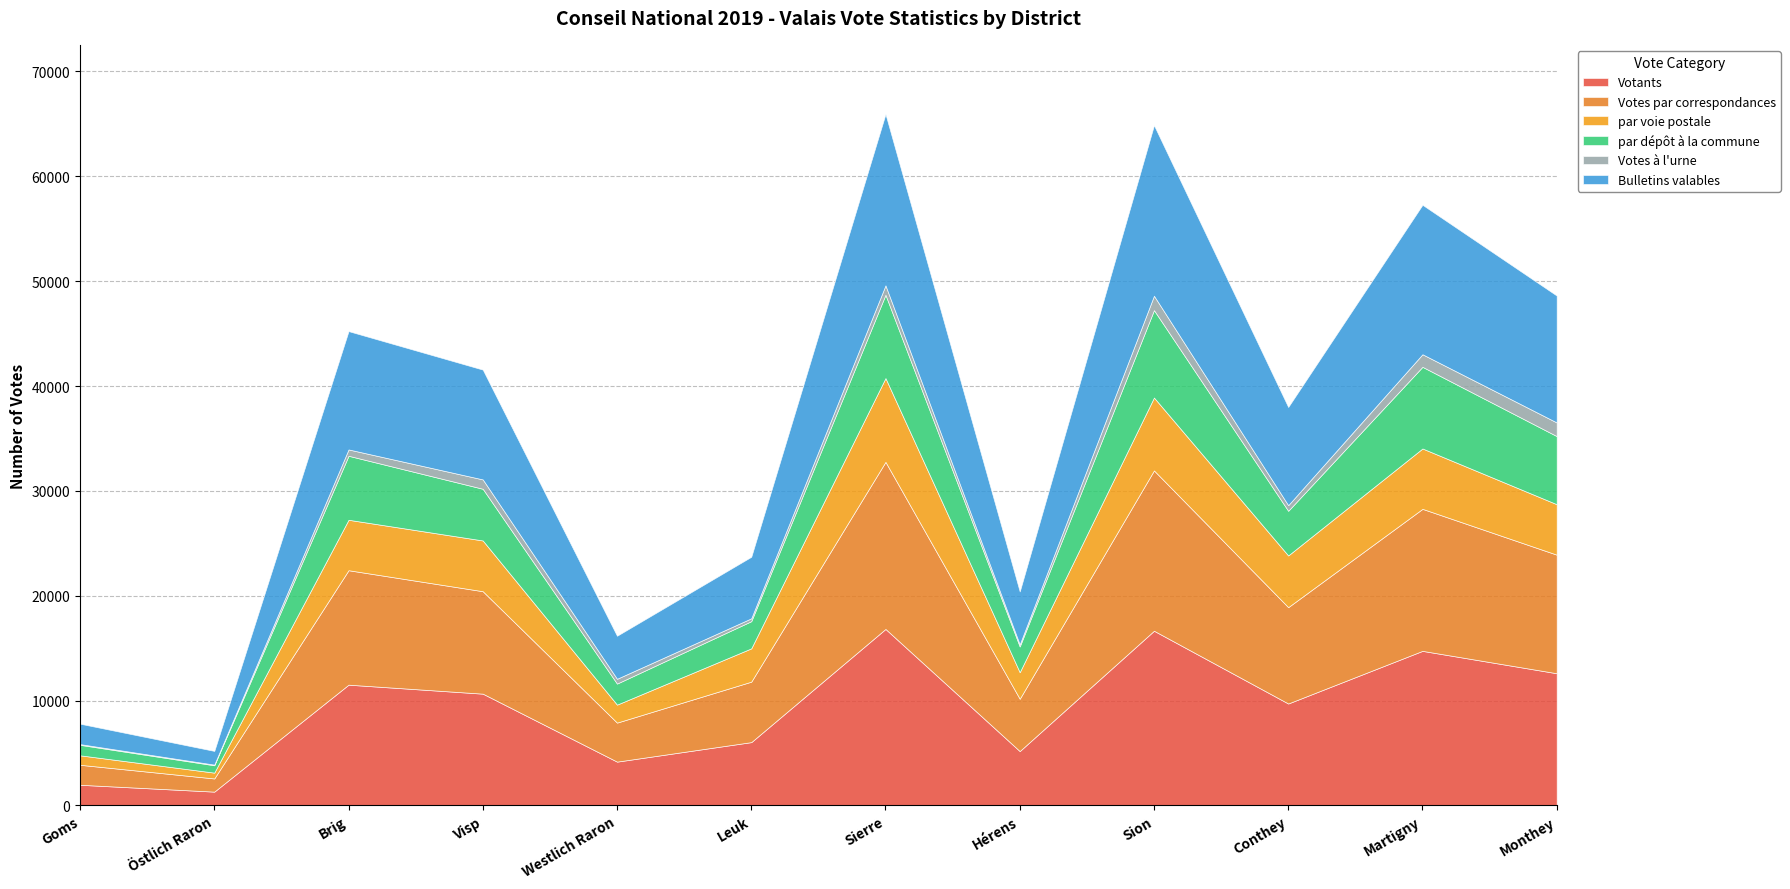

Reading left to right, list all the values displayed in this chart.

Votants: Goms=1973	Östlich Raron=1319	Brig=11519	Visp=10662	Westlich Raron=4180	Leuk=6040	Sierre=16834	Hérens=5187	Sion=16662	Conthey=9723	Martigny=14743	Monthey=12609
Votes par correspondances: Goms=1905	Östlich Raron=1257	Brig=10915	Visp=9770	Westlich Raron=3721	Leuk=5767	Sierre=15935	Hérens=4989	Sion=15289	Conthey=9189	Martigny=13544	Monthey=11308
par voie postale: Goms=905	Östlich Raron=555	Brig=4811	Visp=4840	Westlich Raron=1715	Leuk=3175	Sierre=7990	Hérens=2532	Sion=6952	Conthey=4931	Martigny=5757	Monthey=4812
par dépôt à la commune: Goms=1000	Östlich Raron=702	Brig=6104	Visp=4930	Westlich Raron=2006	Leuk=2592	Sierre=7945	Hérens=2457	Sion=8337	Conthey=4258	Martigny=7787	Monthey=6496
Votes à l'urne: Goms=68	Östlich Raron=62	Brig=604	Visp=892	Westlich Raron=459	Leuk=273	Sierre=899	Hérens=198	Sion=1373	Conthey=534	Martigny=1199	Monthey=1301
Bulletins valables: Goms=1949	Östlich Raron=1309	Brig=11285	Visp=10474	Westlich Raron=4105	Leuk=5871	Sierre=16340	Hérens=5049	Sion=16266	Conthey=9368	Martigny=14255	Monthey=12104